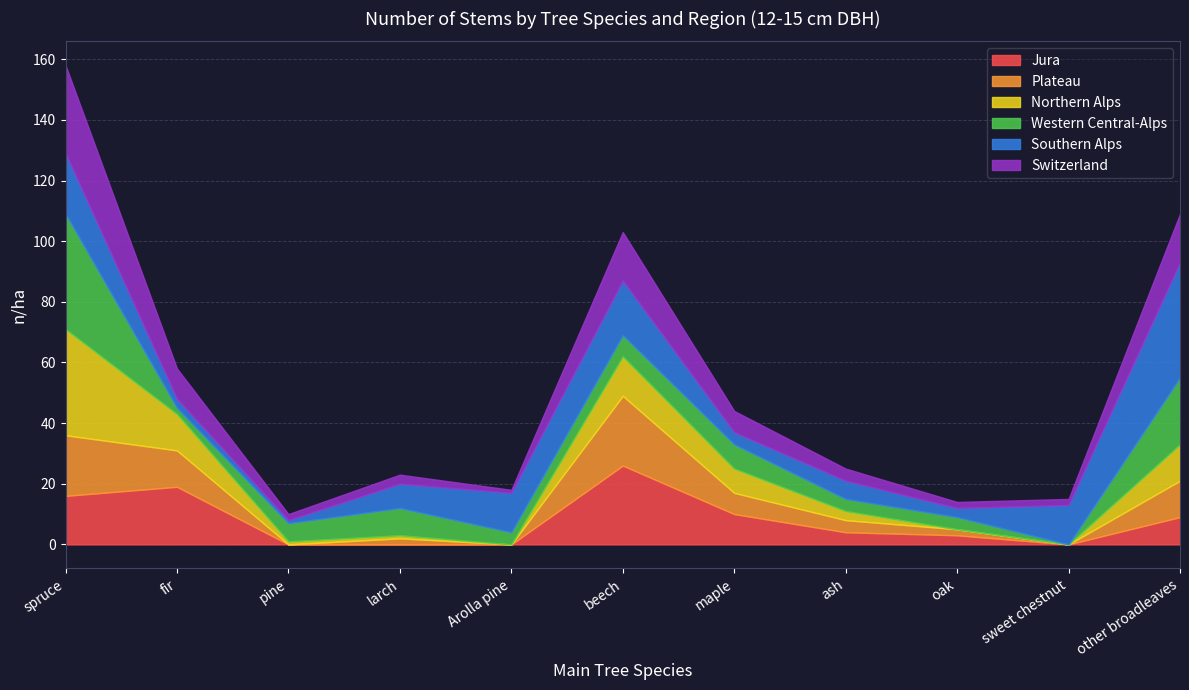

What are all the series names shown in the legend?

Jura, Plateau, Northern Alps, Western Central-Alps, Southern Alps, Switzerland